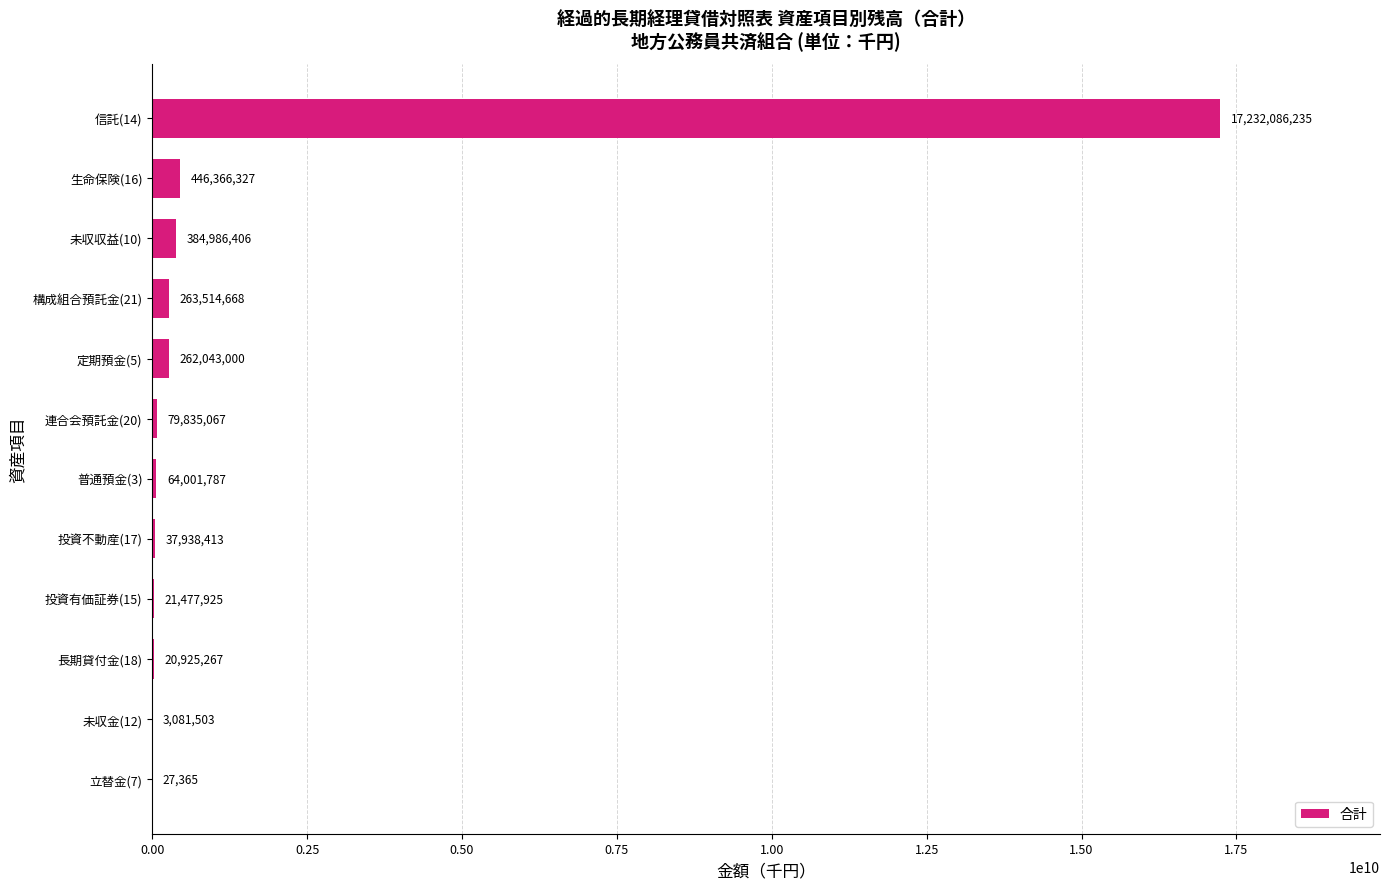

Approximately how many times larger is the value at 連合会預託金(20) compared to 普通預金(3)?

1.2